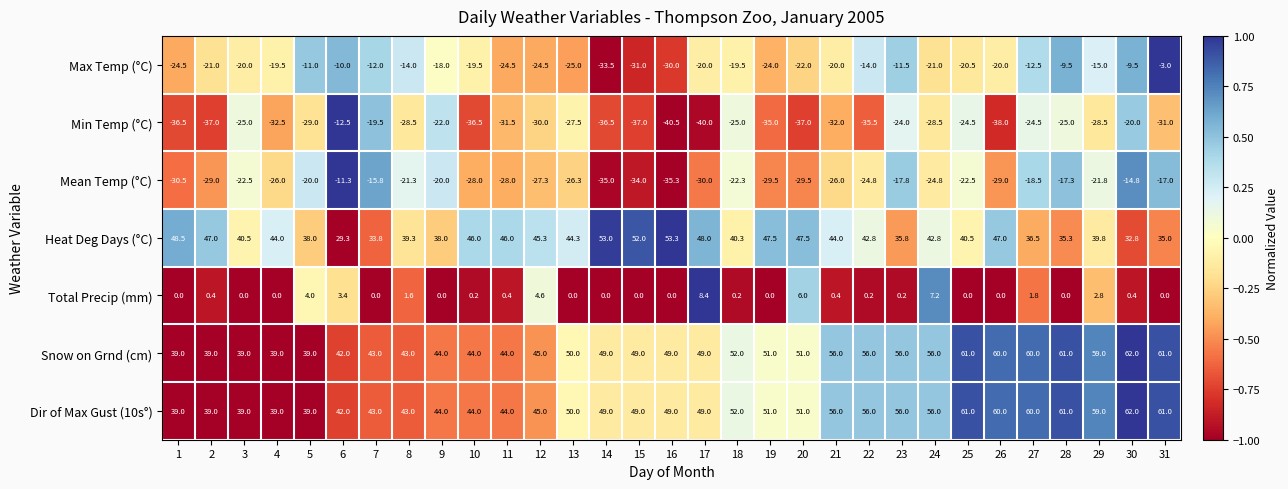

How many values in the Mean Temp (°C) series exceed -24?

14